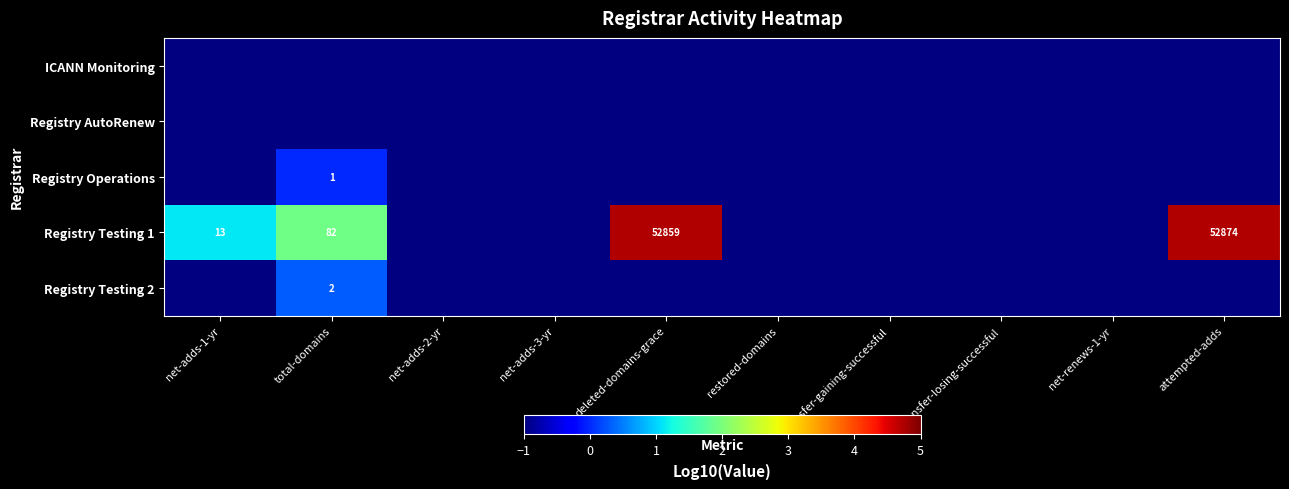

At which category does the chart reach its peak across all series?

attempted-adds